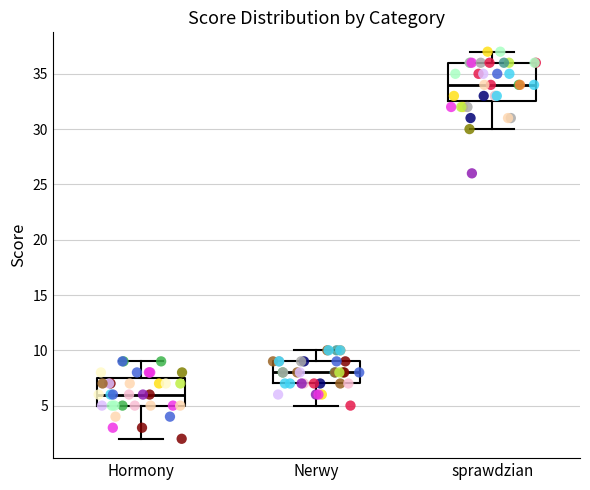

Where does the median line of the box for Hormony sit on the y-axis? The values are not printed on the chart, so give them approximately, as read against the axis.

6.0